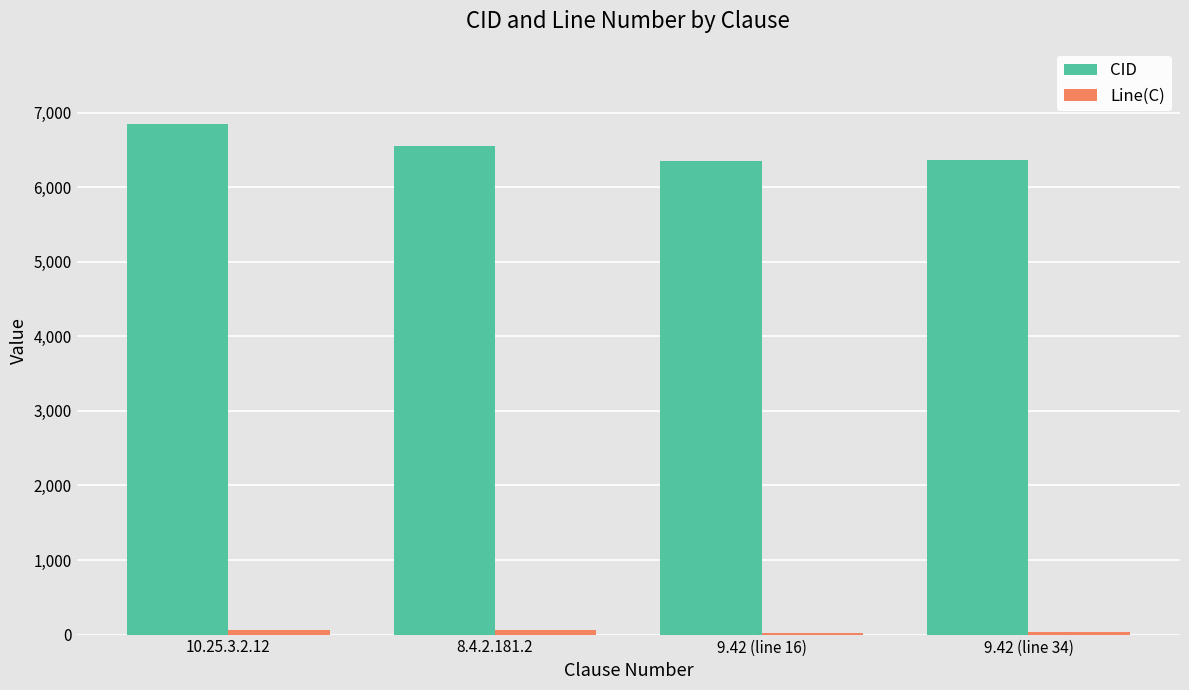

What is the total value across all series at 9.42 (line 16)?

6368